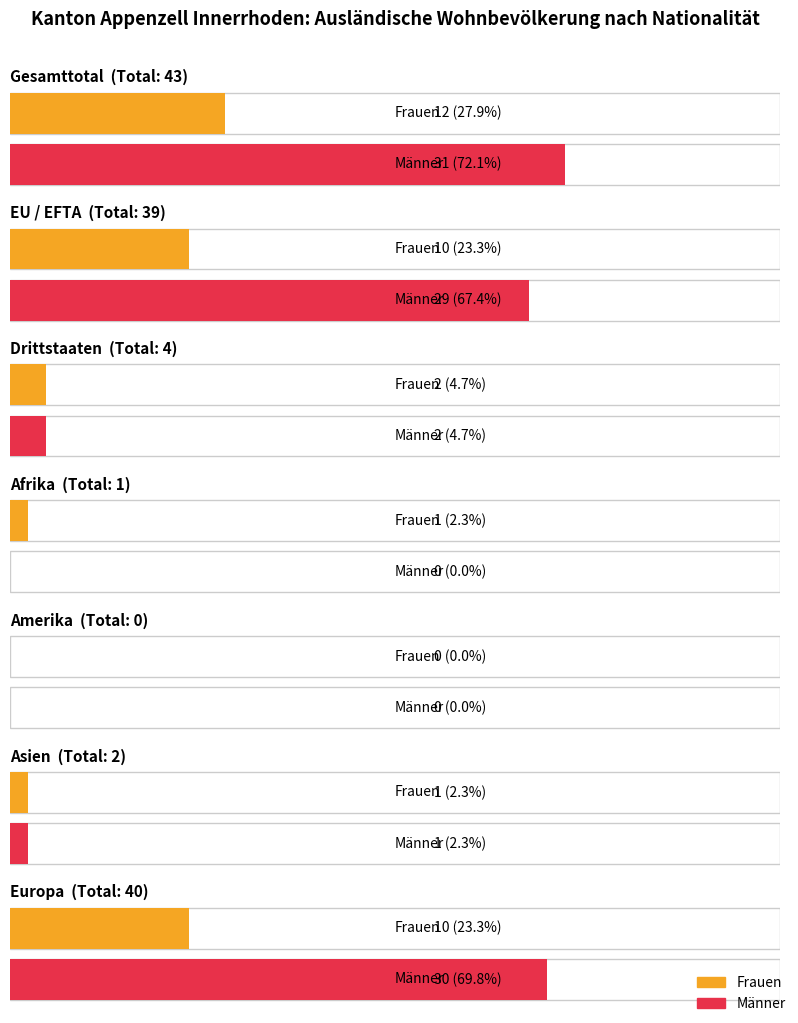

How many values in the Männer series are below 2?

3